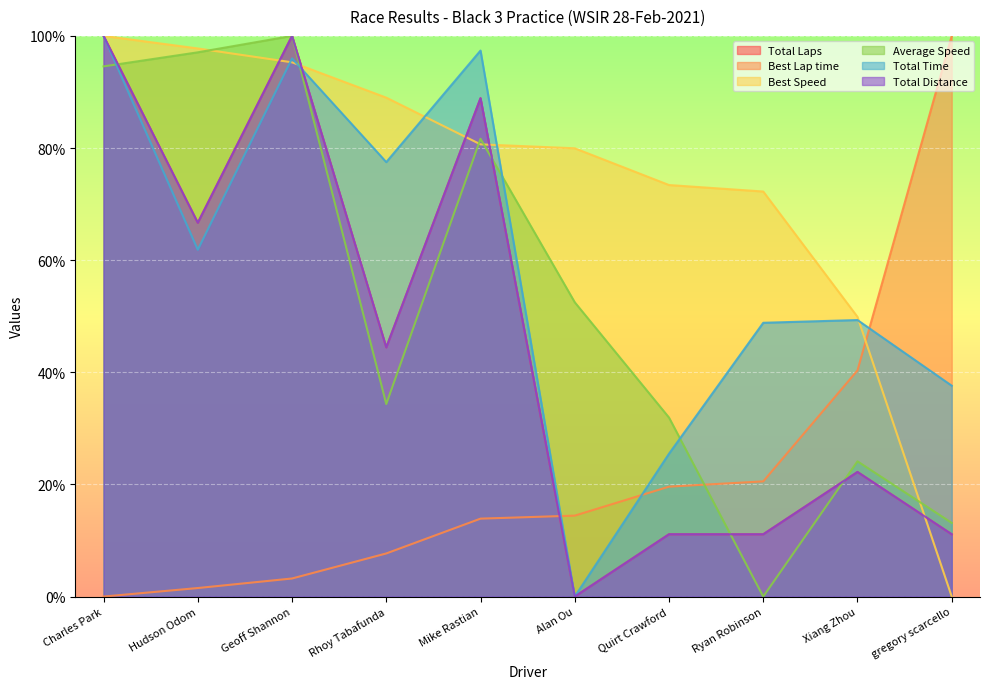

What is the label of the 8th point from the right?

Geoff Shannon